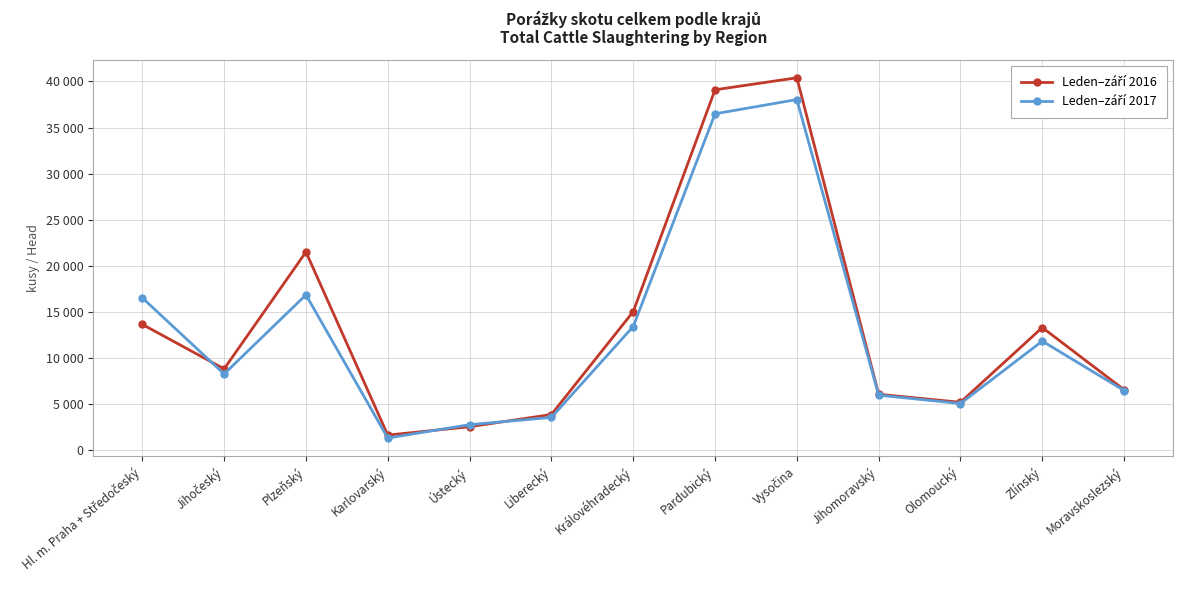

After their last crossing, which series has the higher values: Leden–září 2016 or Leden–září 2017?

Leden–září 2016